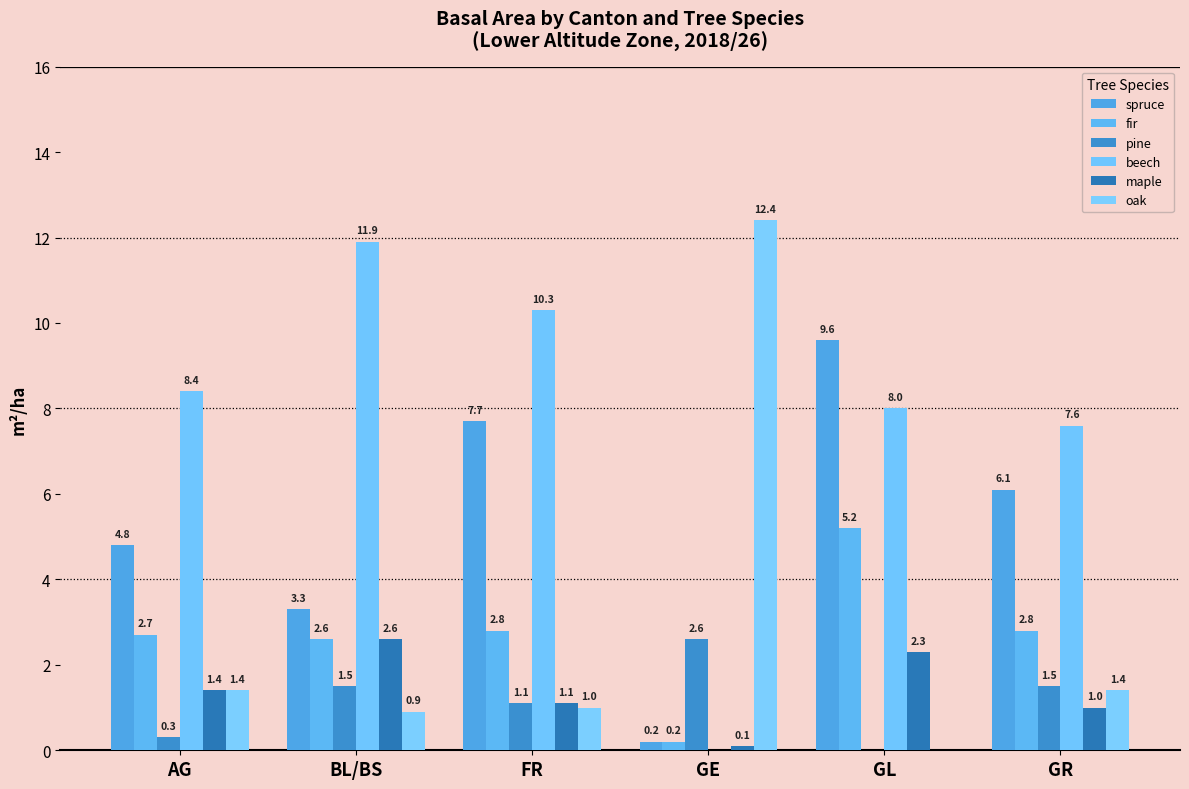

Are the bars horizontal?

No